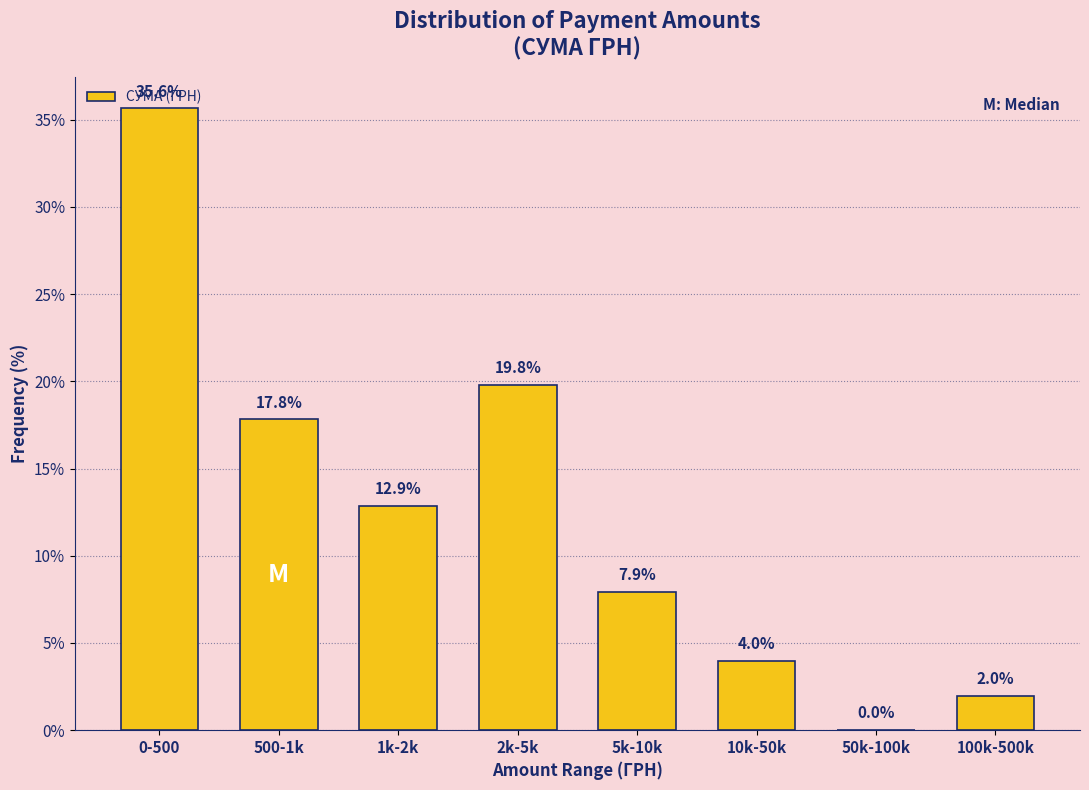

What is the sum of all values?

100.0